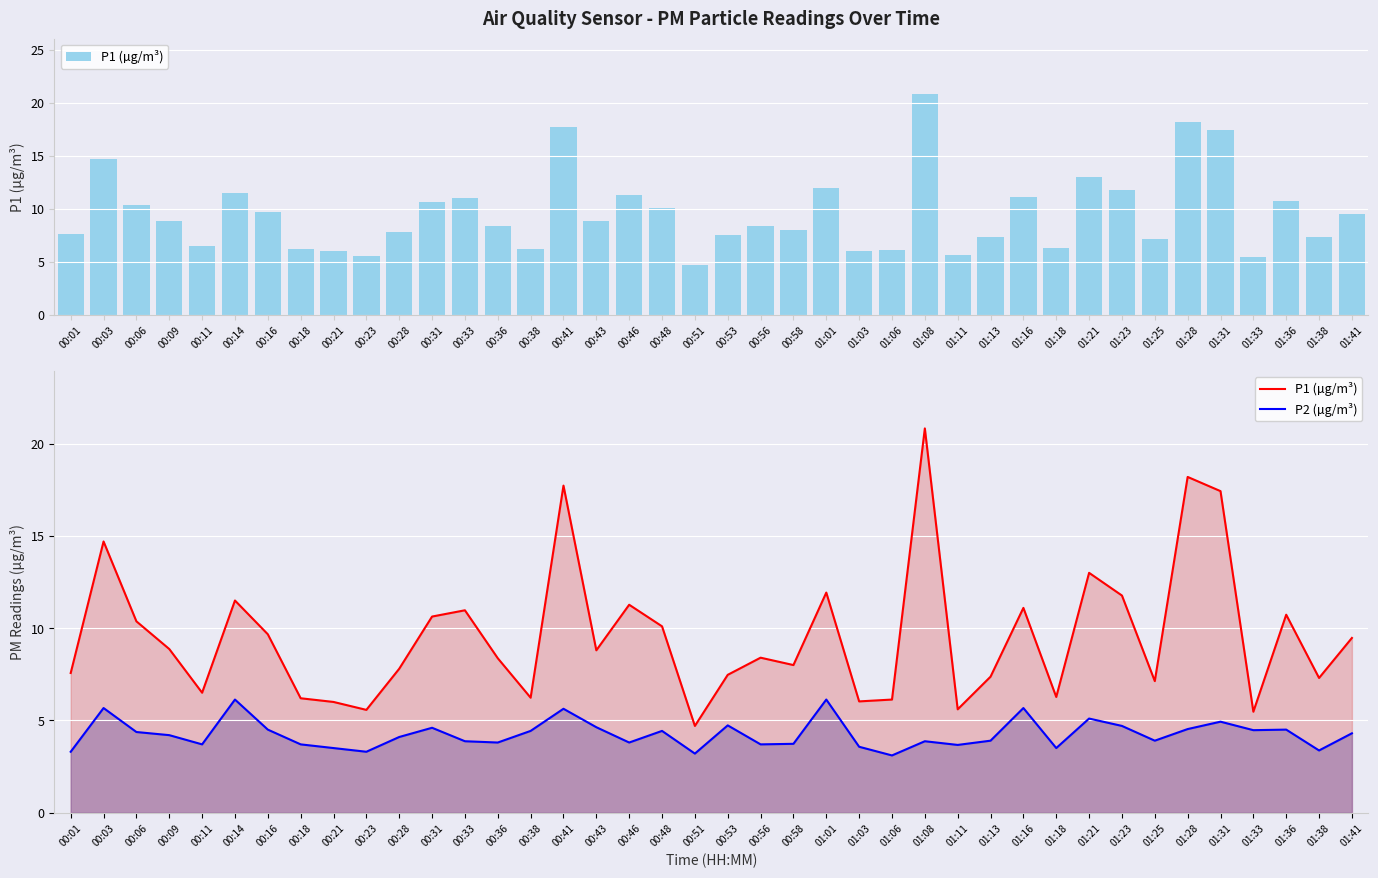

What is the average value of the P2 (µg/m³) series?

4.3